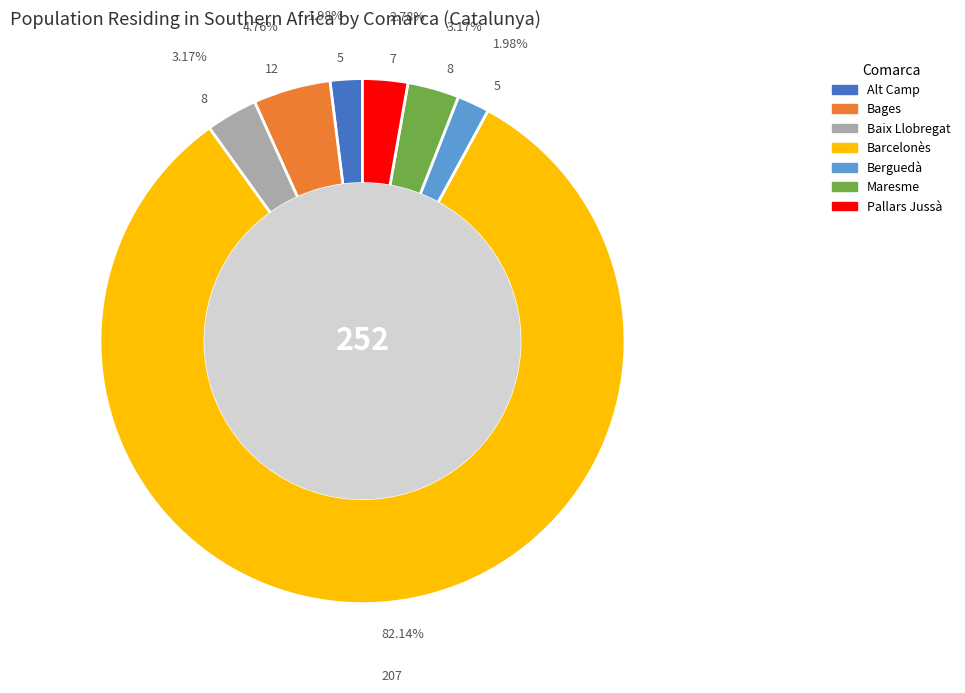

Is there any slice that represents more than half of the pie?

Yes